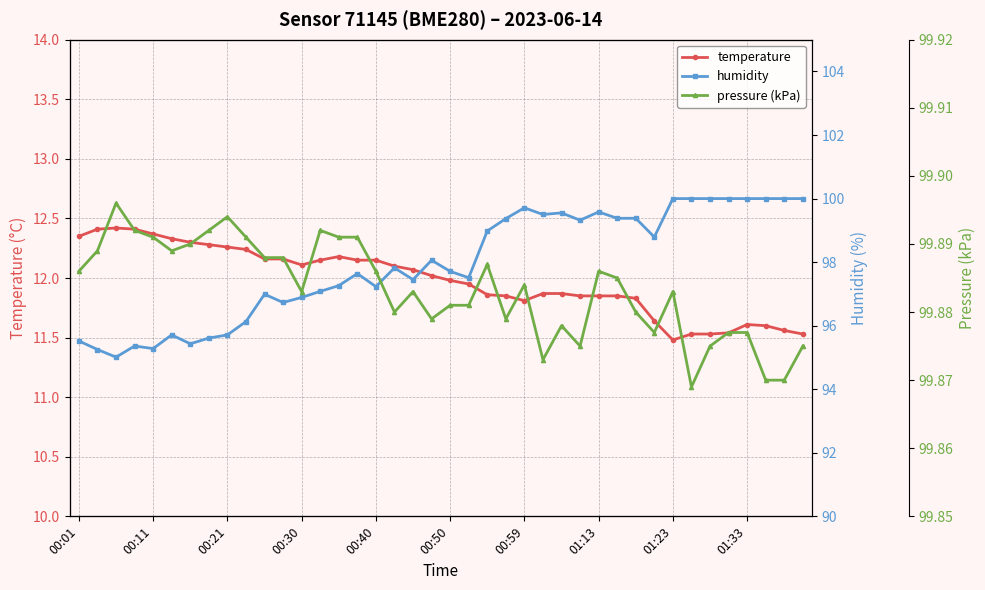

What is the lowest value of the humidity series?

95.0